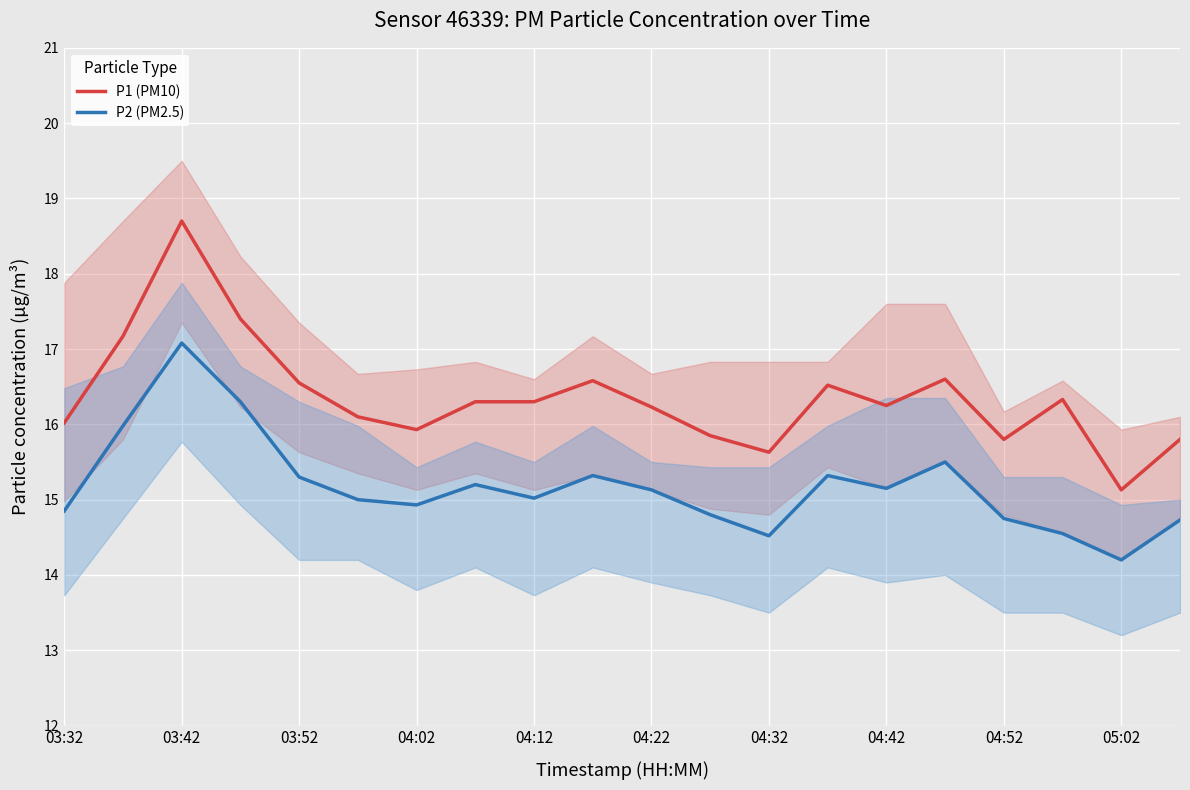

The value of P2 (PM2.5) at 03:32 is 22.3. True or false?

False